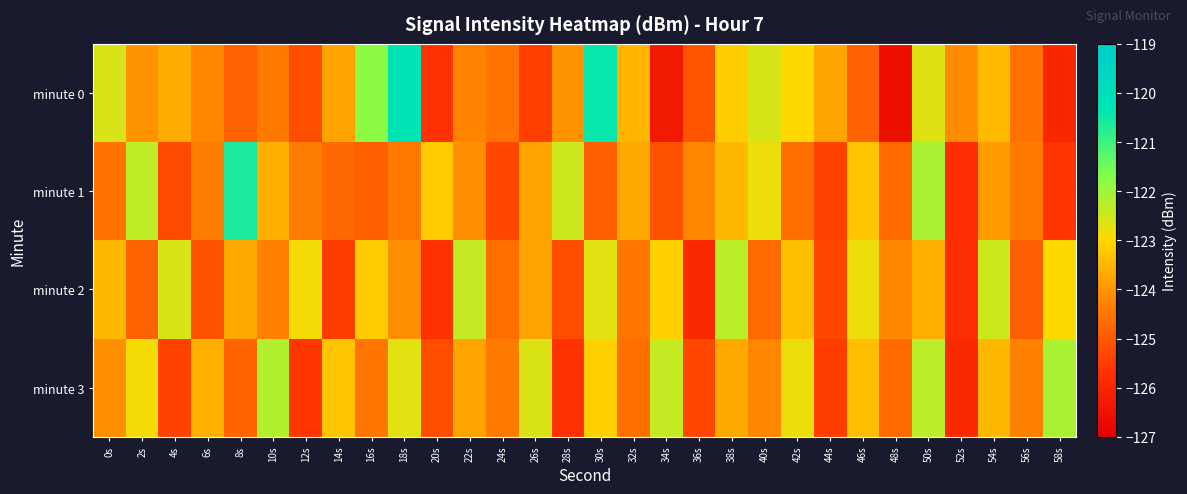

Rank the series at 6s from lowest to highest value.

minute 2, minute 1, minute 0, minute 3